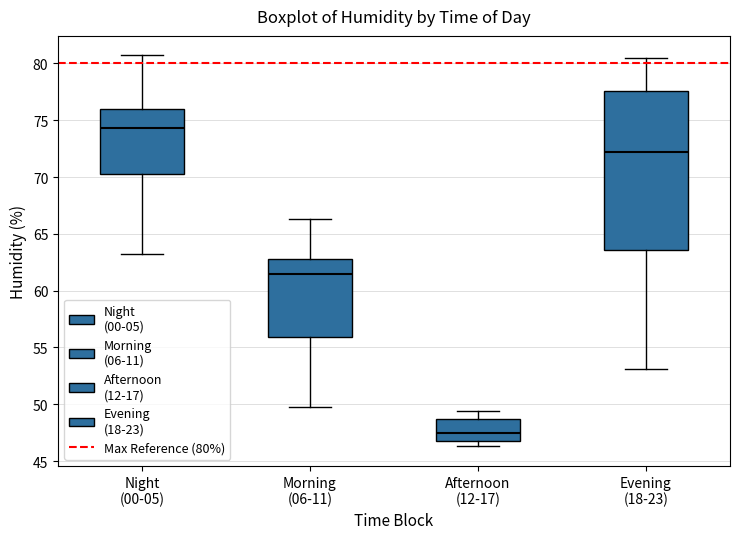

Comparing the boxes themselves (not the whiskers), which one is the tallest?

Evening (18-23)